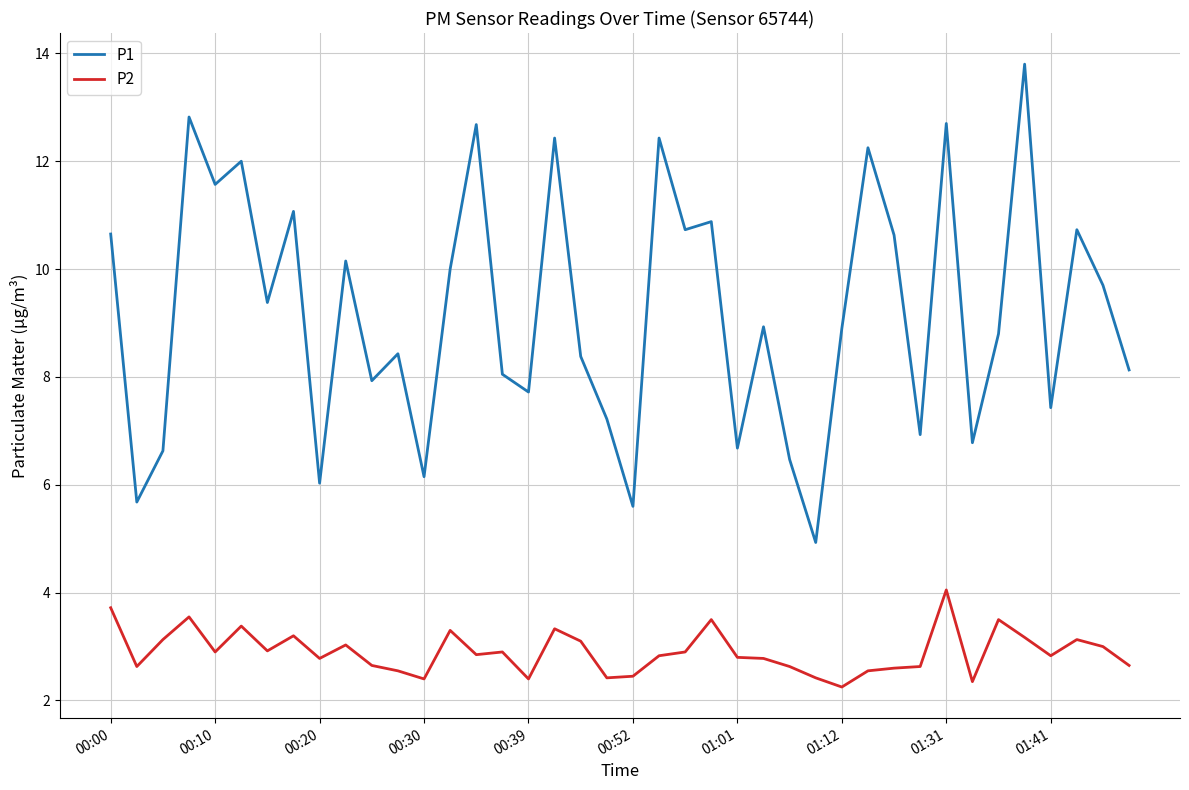

True or false: P1 and P2 cross at least once.

False